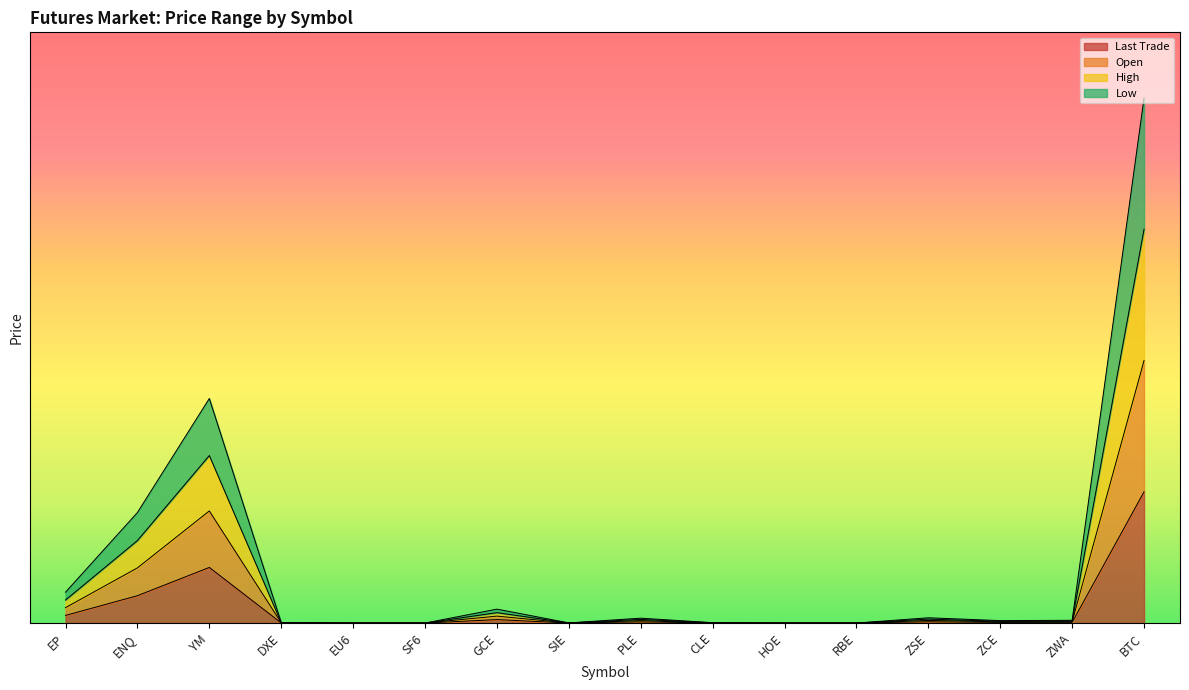

Is the value of Open at YM greater than the value of High at YM?

Yes